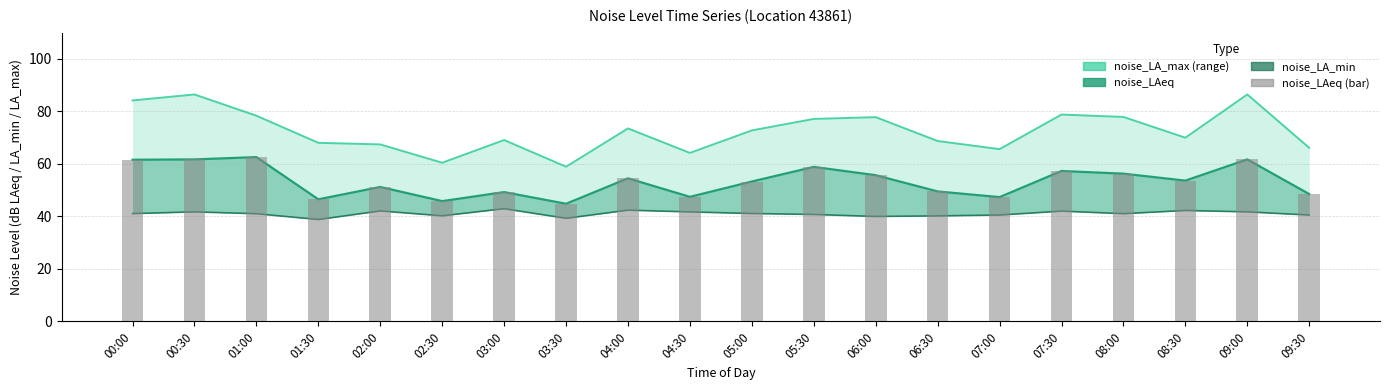

At which category does the chart reach its peak across all series?

00:30